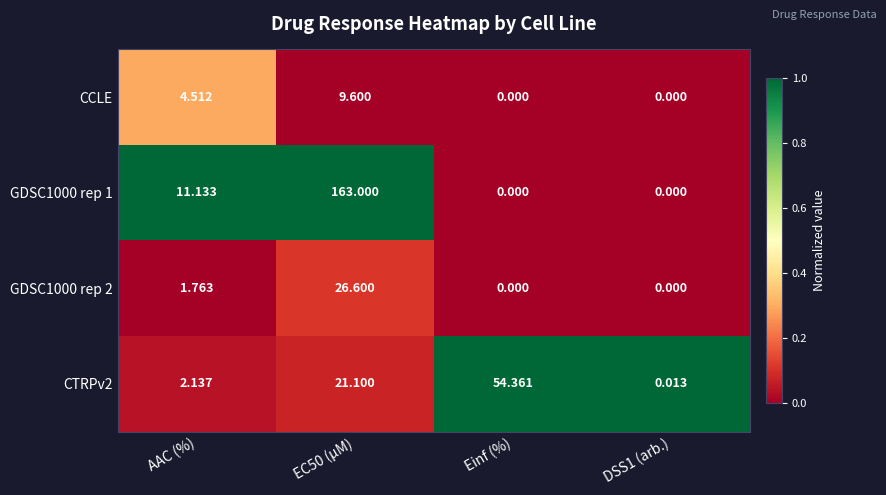

How many data points does each series have?

4